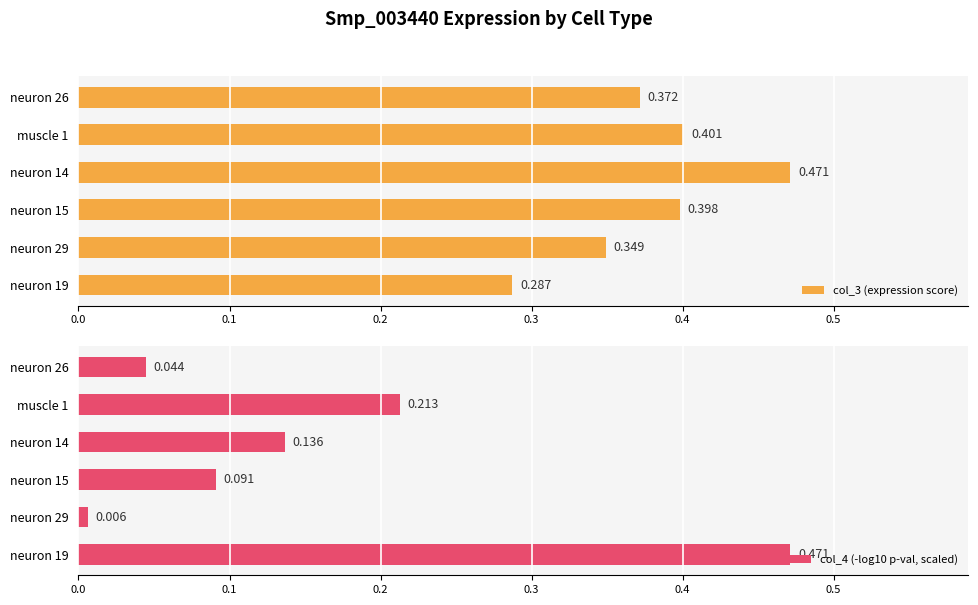

Is it true that col_4 (-log10 p-val, scaled) equals 0.4 at 0.4?

False